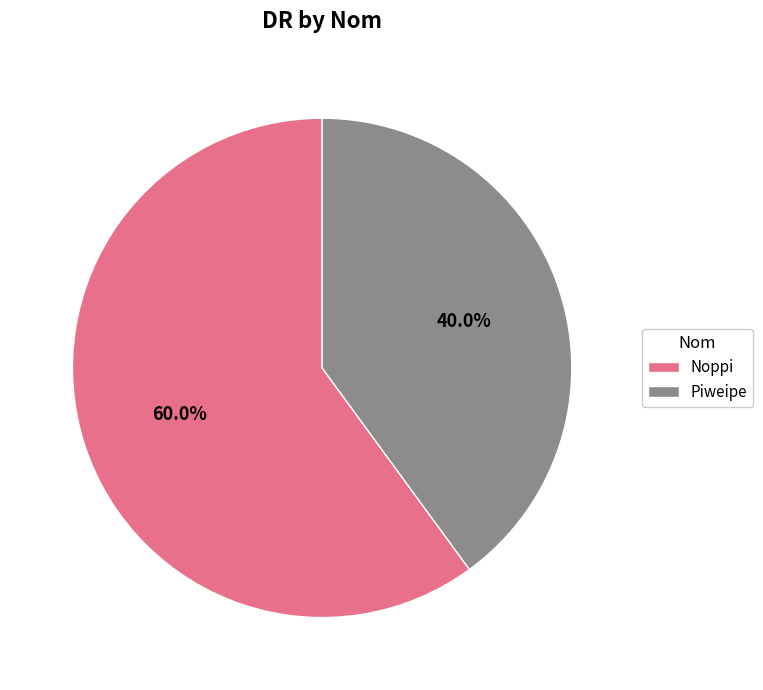

Does Piweipe account for over 50% of the chart?

No